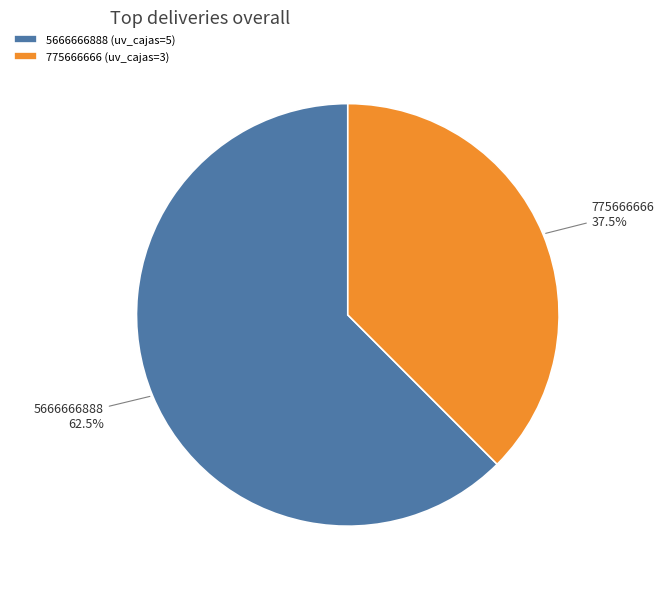

How much of the chart is everything except 5666666888 (uv_cajas=5)?

37.5%